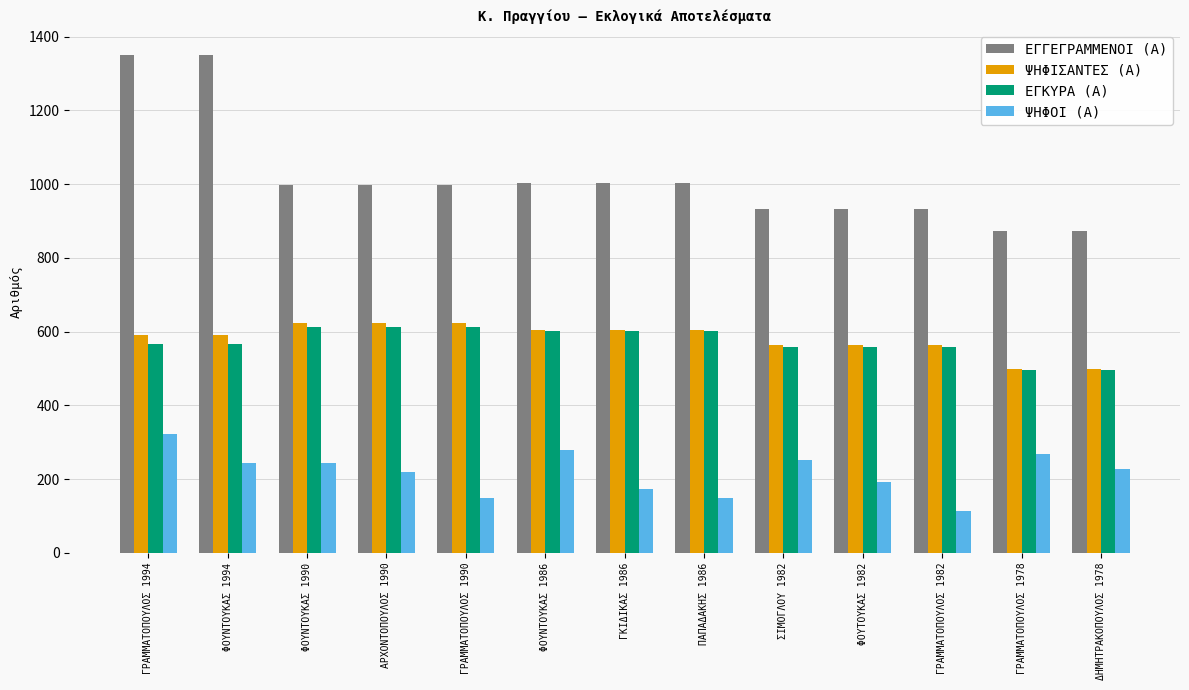

What is the label of the 2nd bar from the left?

ΦΟΥΝΤΟΥΚΑΣ 1994